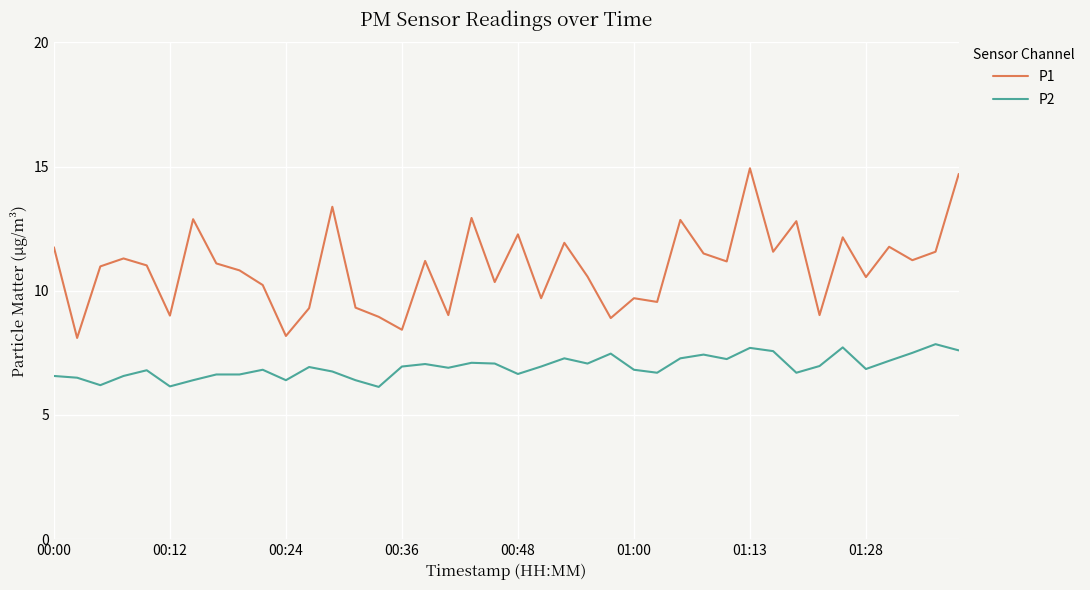

True or false: P2 and P1 intersect in this chart.

False